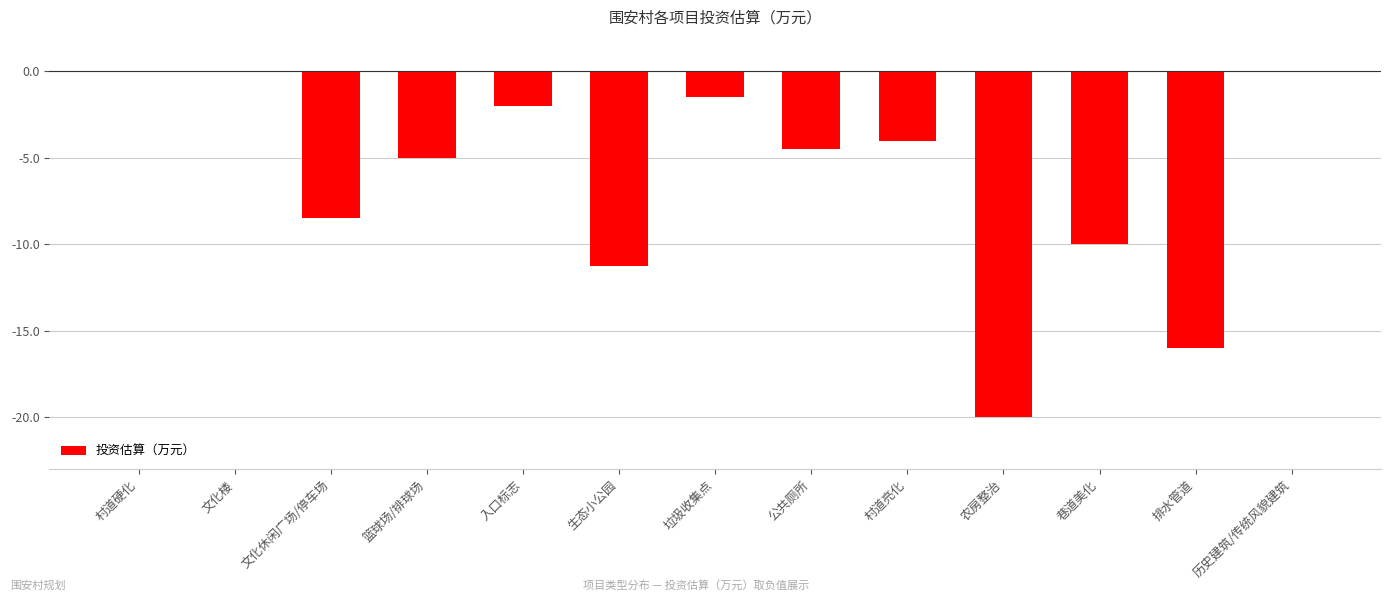

Count the number of data series in this chart.

1